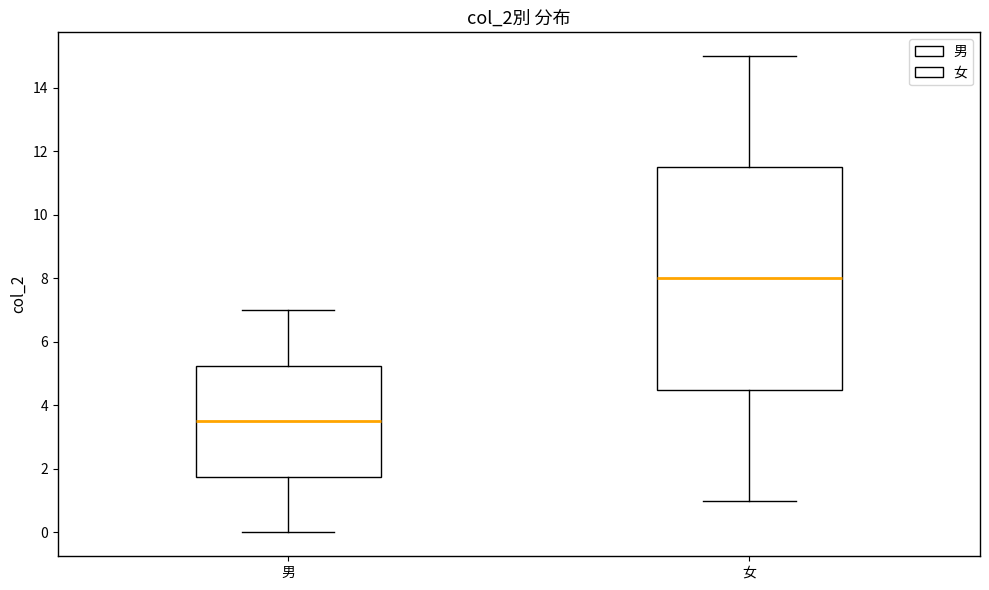

Reading left to right, transcribe this box plot: for each box, give where its median line is, the range the box spans, and where its two whiskers end, as read against the y-axis. The values are not printed on the chart, so give them approximately, as read against the axis.

男: median 3.6, box 1.8 to 5.2, whiskers 0.0 to 7.0
女: median 8.0, box 4.6 to 11.6, whiskers 1.0 to 15.0